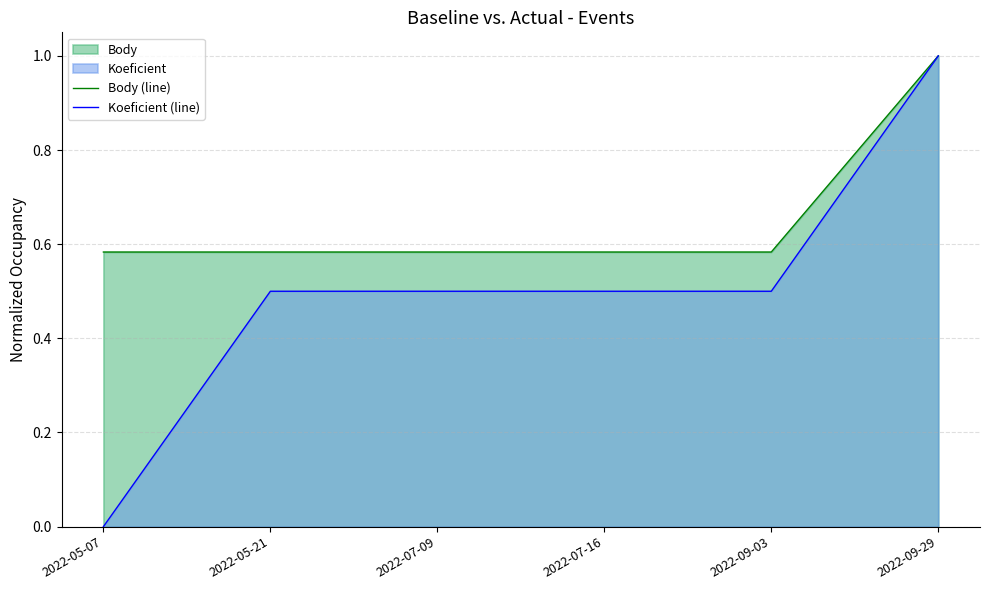

What value does the Koeficient (line) series have at 2022-09-29?

1.0